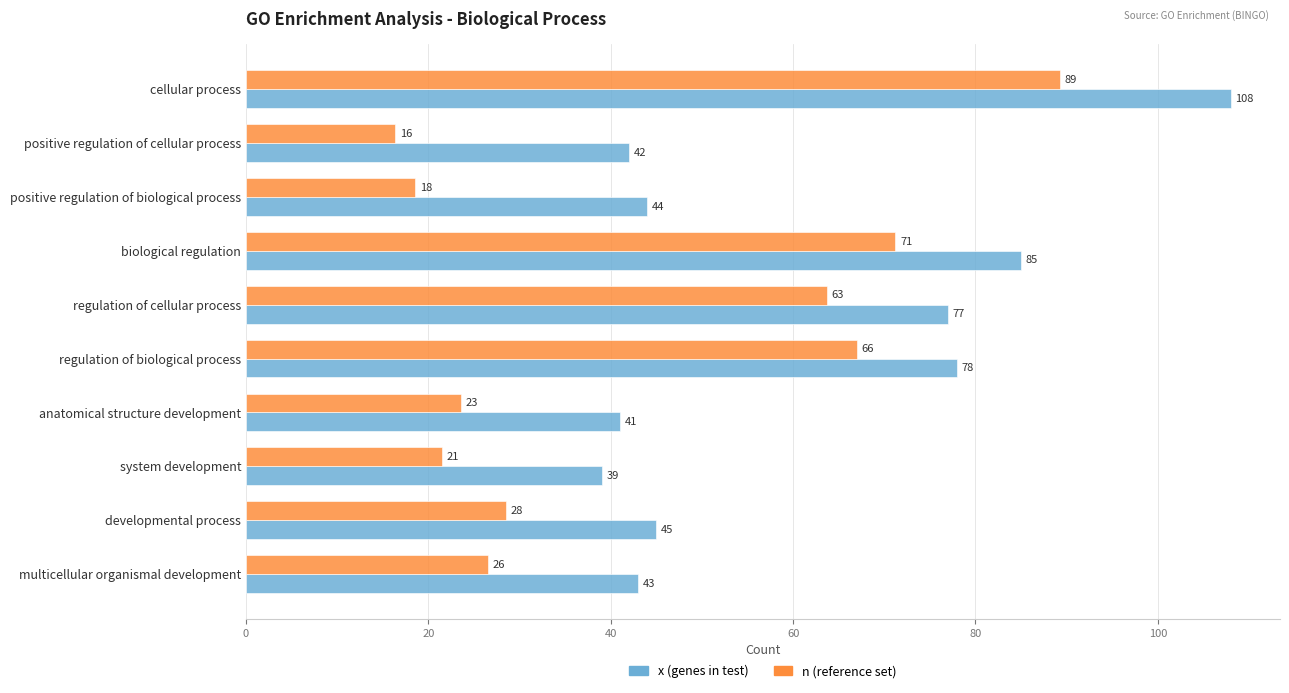

Rank the series at system development from lowest to highest value.

n (reference set), x (genes in test)